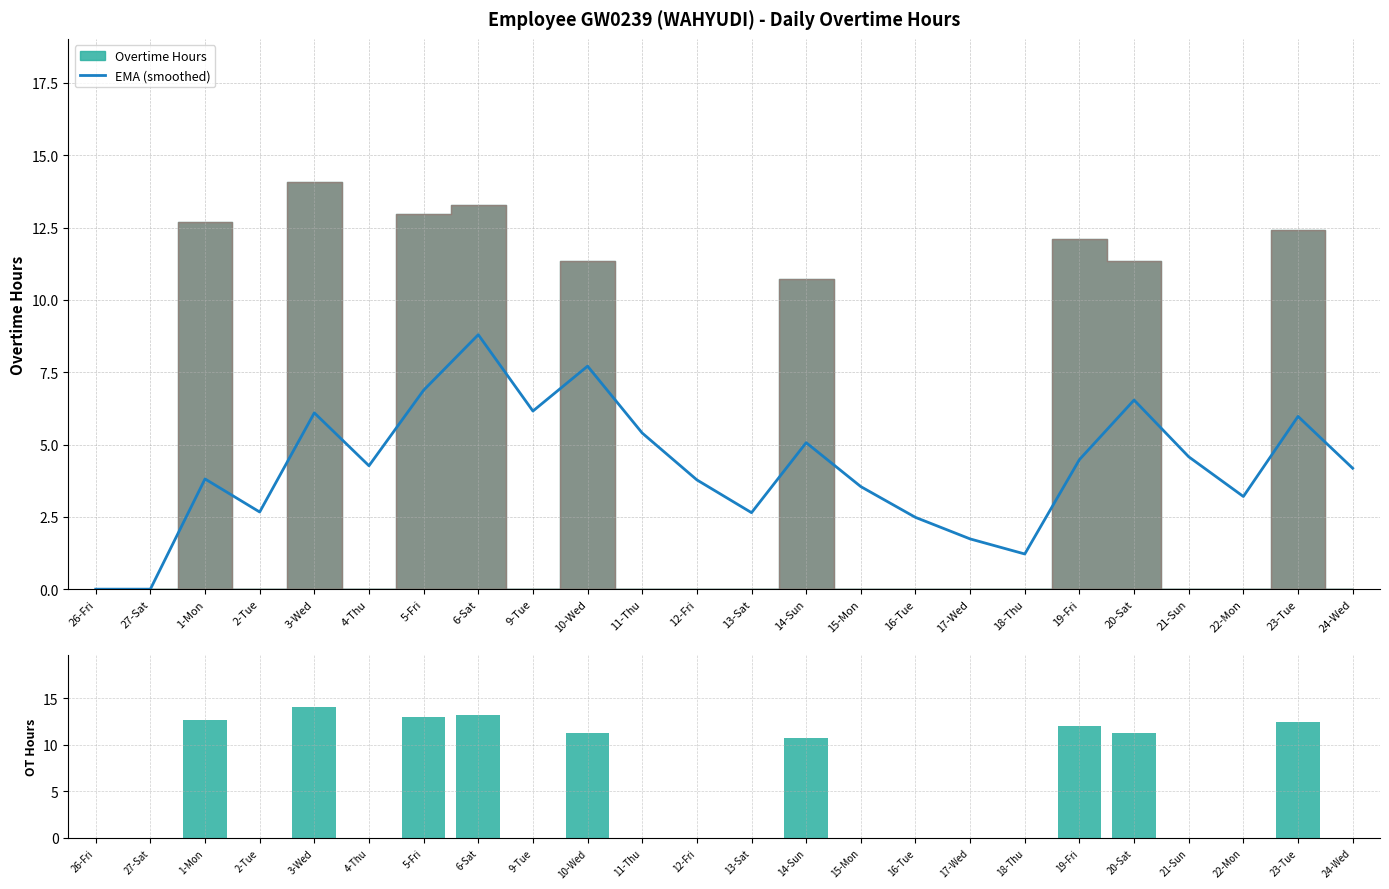

What is the label of the 12th bar from the right?

13-Sat